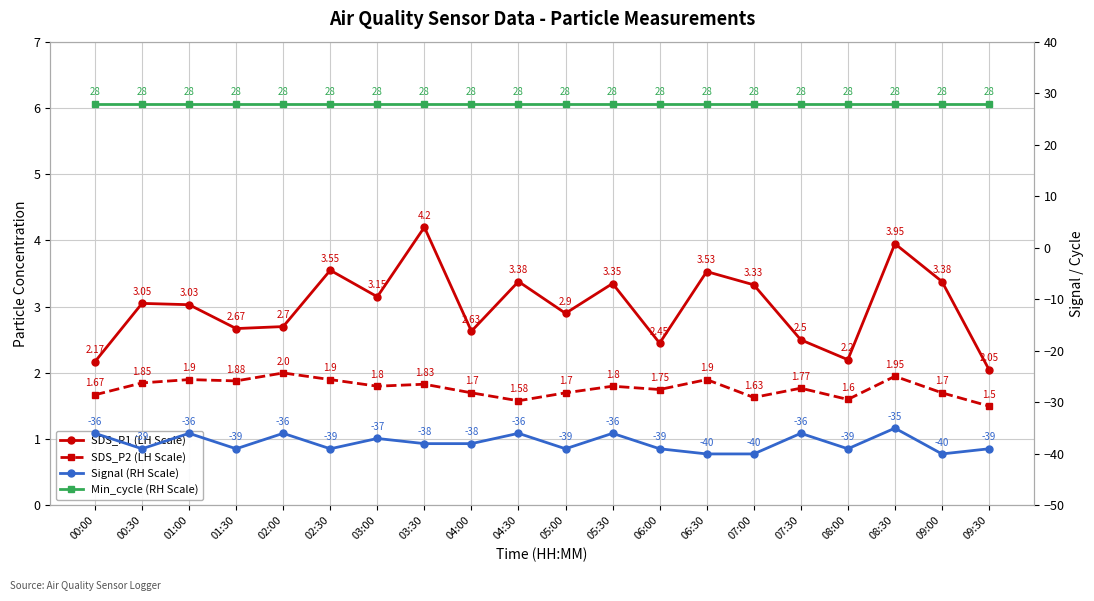

At which label is Min_cycle (RH Scale) closest to 28?

00:00